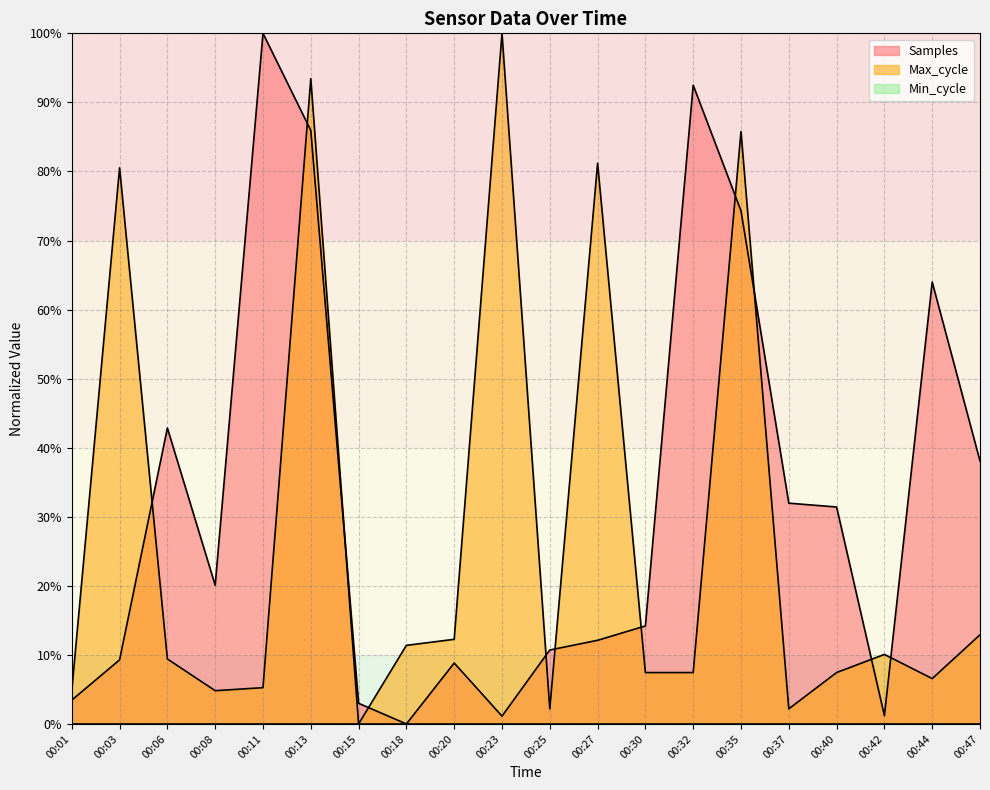

How many positive values does the Max_cycle series have?

19